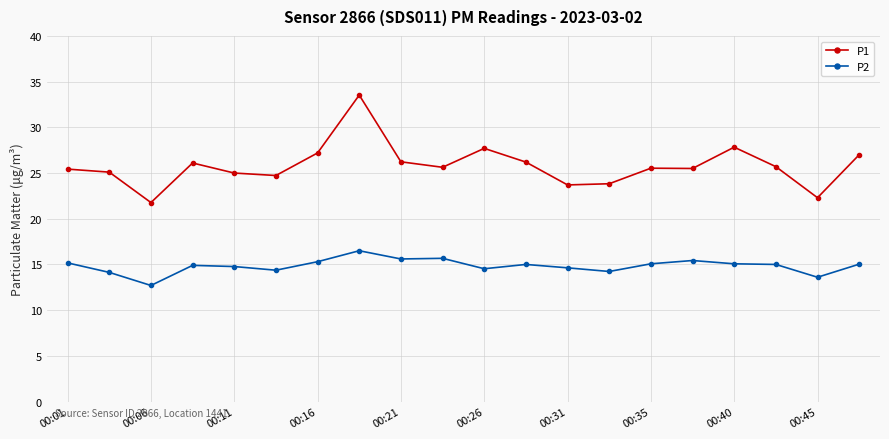

What is the greatest value displayed?

33.5